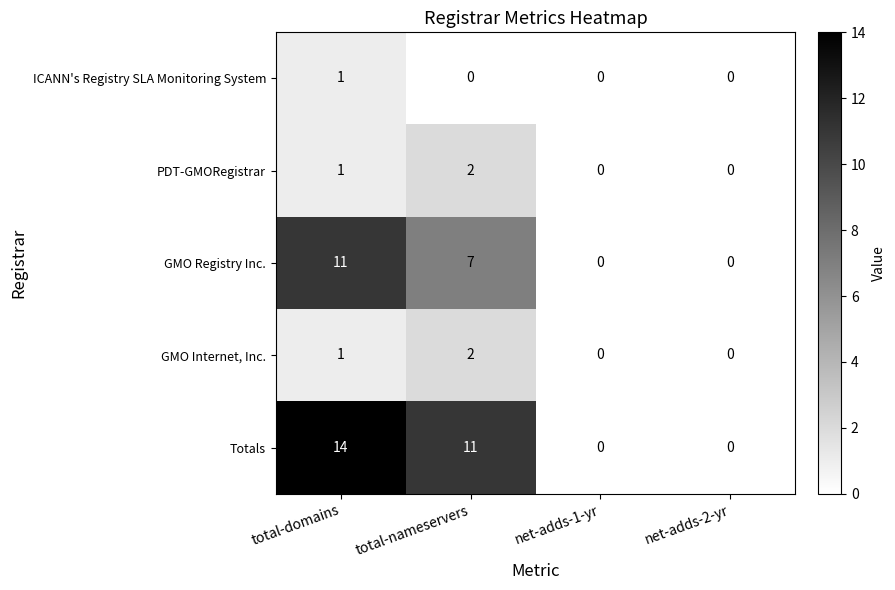

What is the difference between the highest and lowest values at total-domains?

13